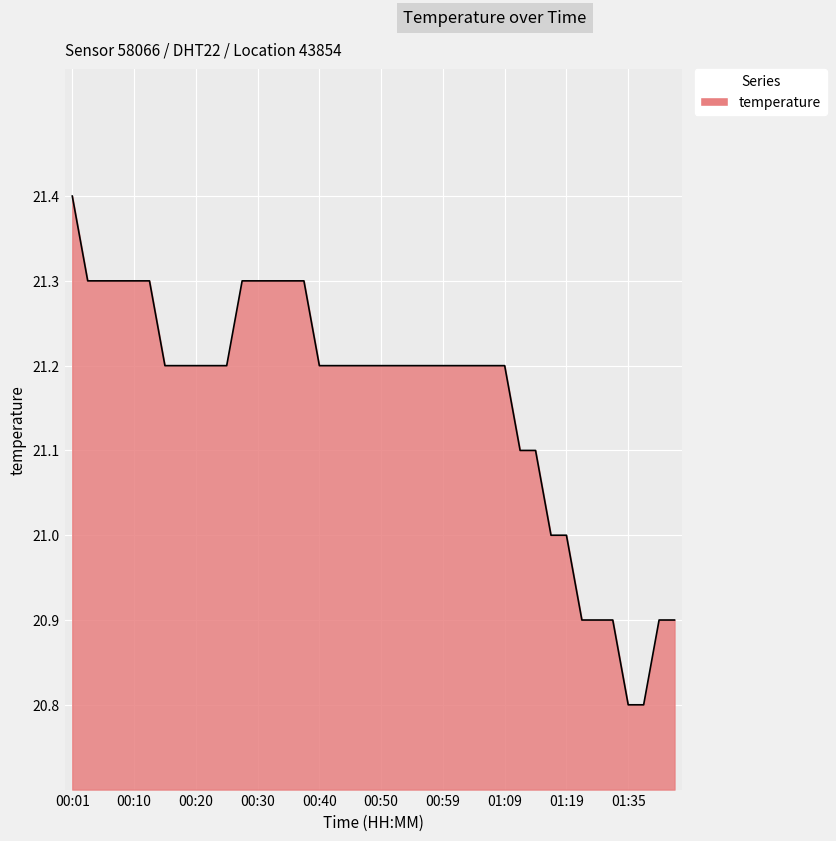

What is the difference between the maximum and second lowest values?

0.6